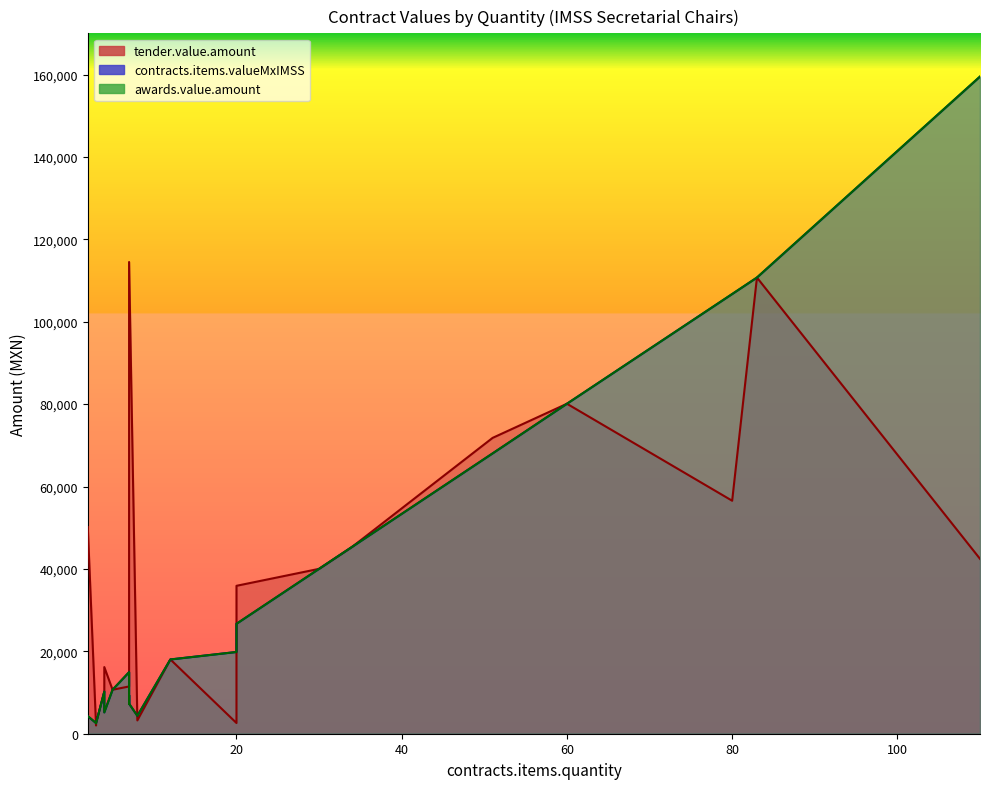

List the labels in order of tender.value.amount value, smallest first.

3, 3, 20, 8, 4, 5, 7, 7, 4, 12, 20, 30, 110, 34, 2, 7, 80, 51, 60, 83, 7